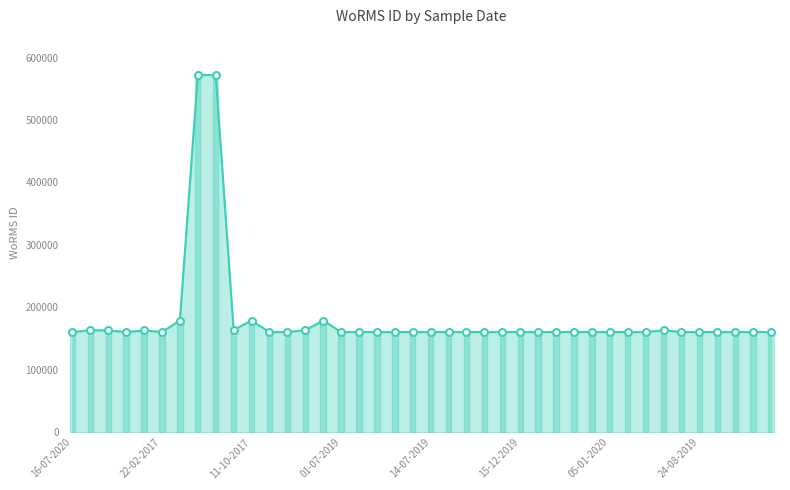

What is the value of the 35th point from the left?

160602